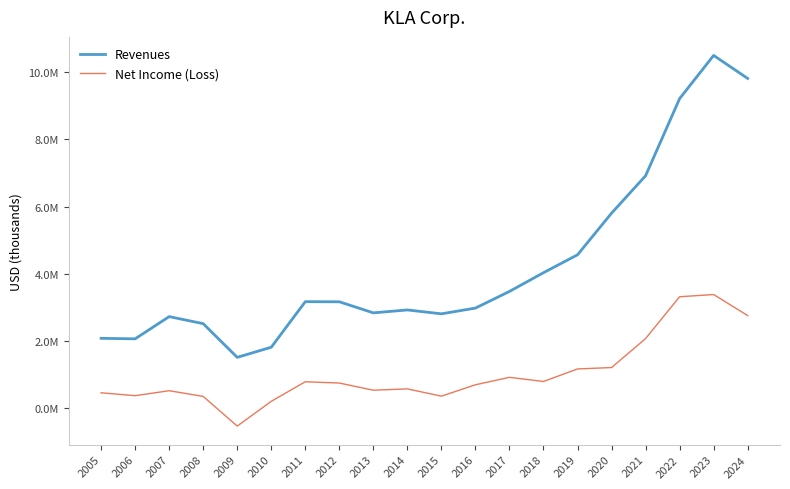

What is the sum of all Net Income (Loss) values?

20840262